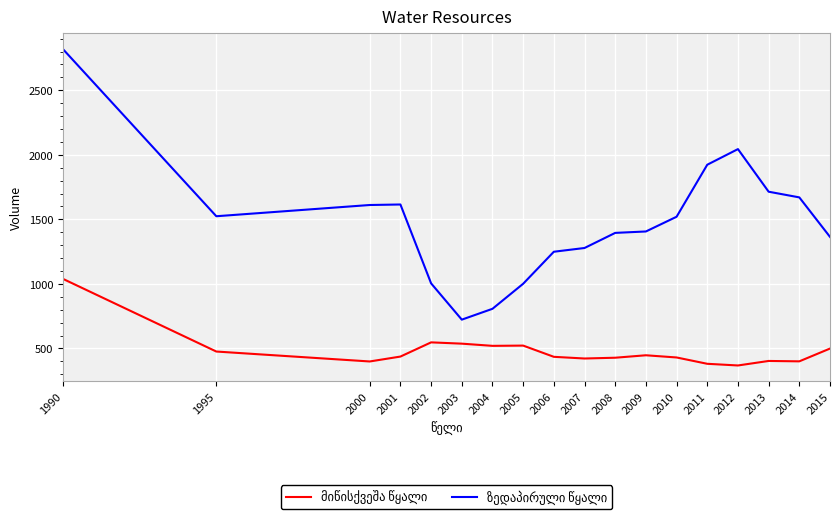

How many lines are shown in the chart?

2